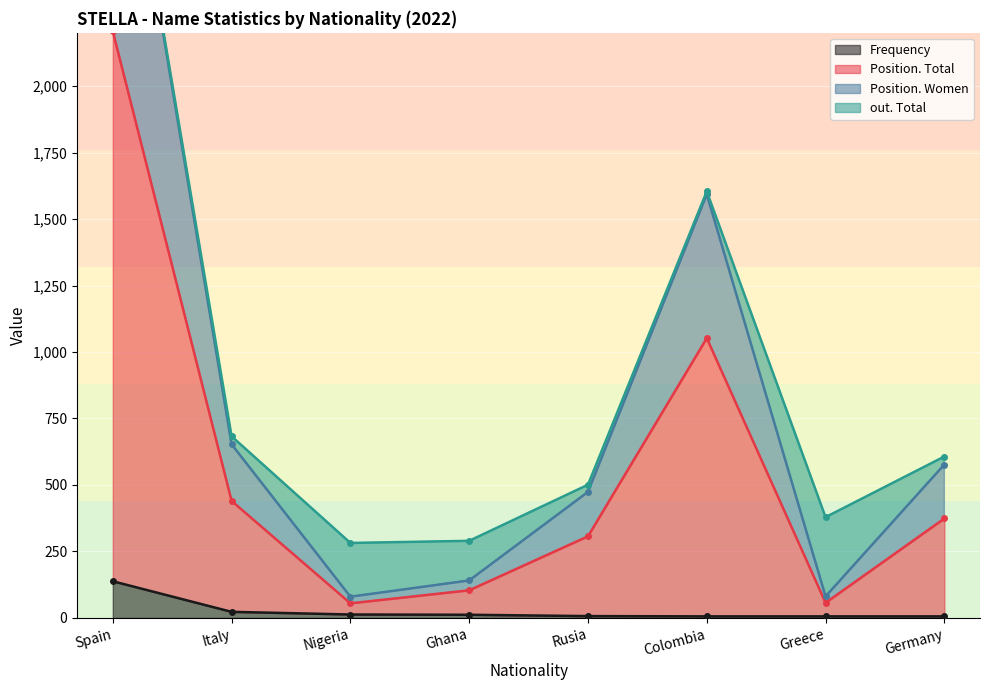

At which label does Frequency reach its peak?

Spain